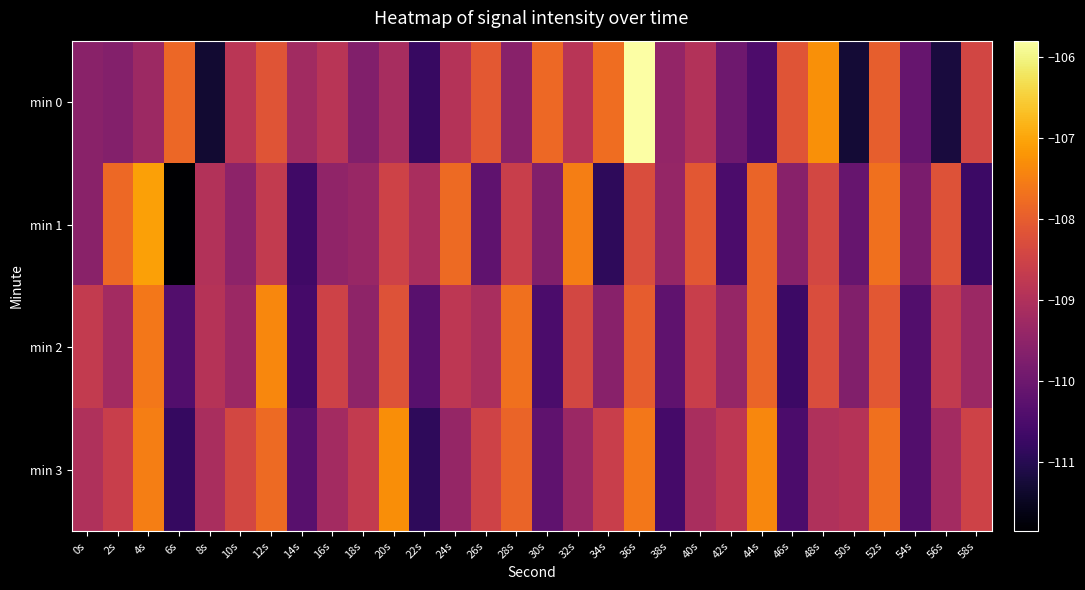

How many data points does each series have?

30